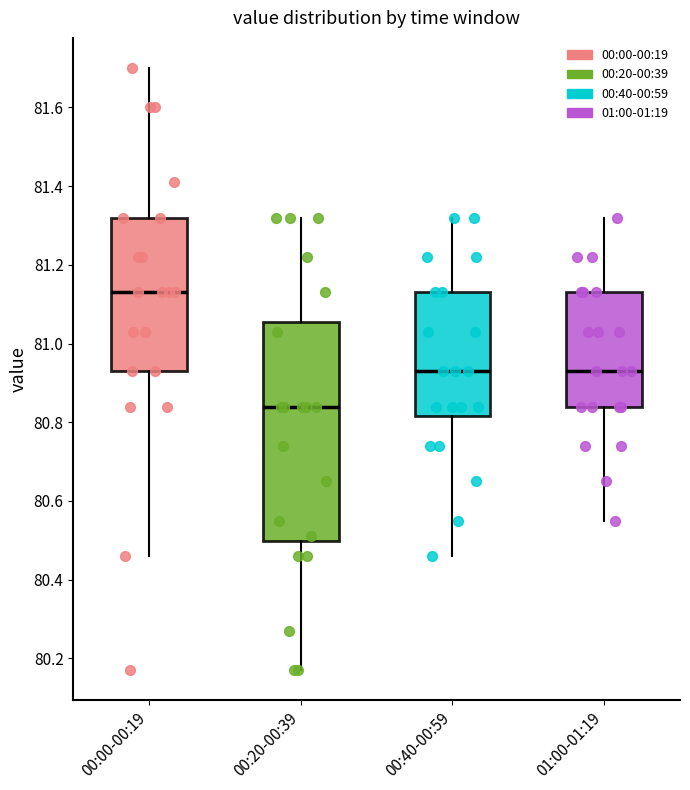

Reading left to right, read every box against the y-axis: the position of its median line, the range the box covers, and the ends of its whiskers. The values are not printed on the chart, so give them approximately, as read against the axis.

00:00-00:19: median 81.14, box 80.94 to 81.32, whiskers 80.46 to 81.70
00:20-00:39: median 80.84, box 80.50 to 81.06, whiskers 80.18 to 81.32
00:40-00:59: median 80.94, box 80.82 to 81.14, whiskers 80.46 to 81.32
01:00-01:19: median 80.94, box 80.84 to 81.14, whiskers 80.56 to 81.32